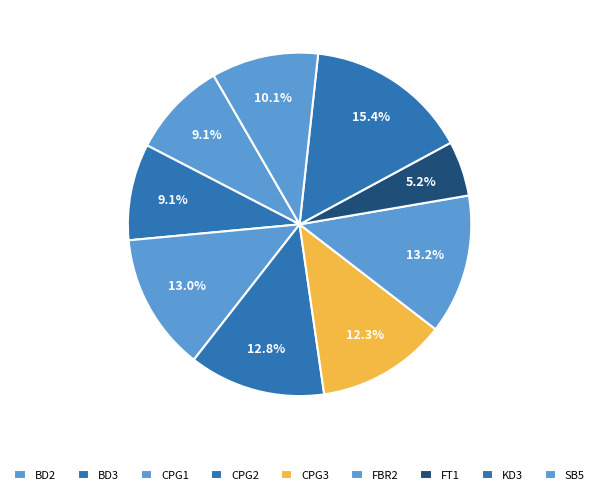

How many slices are in this pie chart?

9